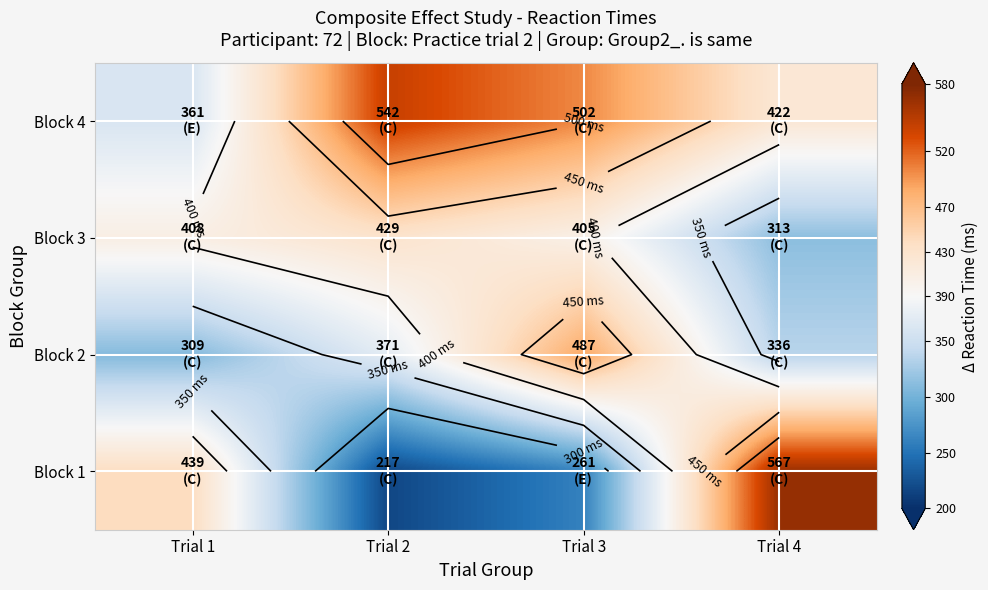

At which category is the sum across all series the highest?

Trial 3